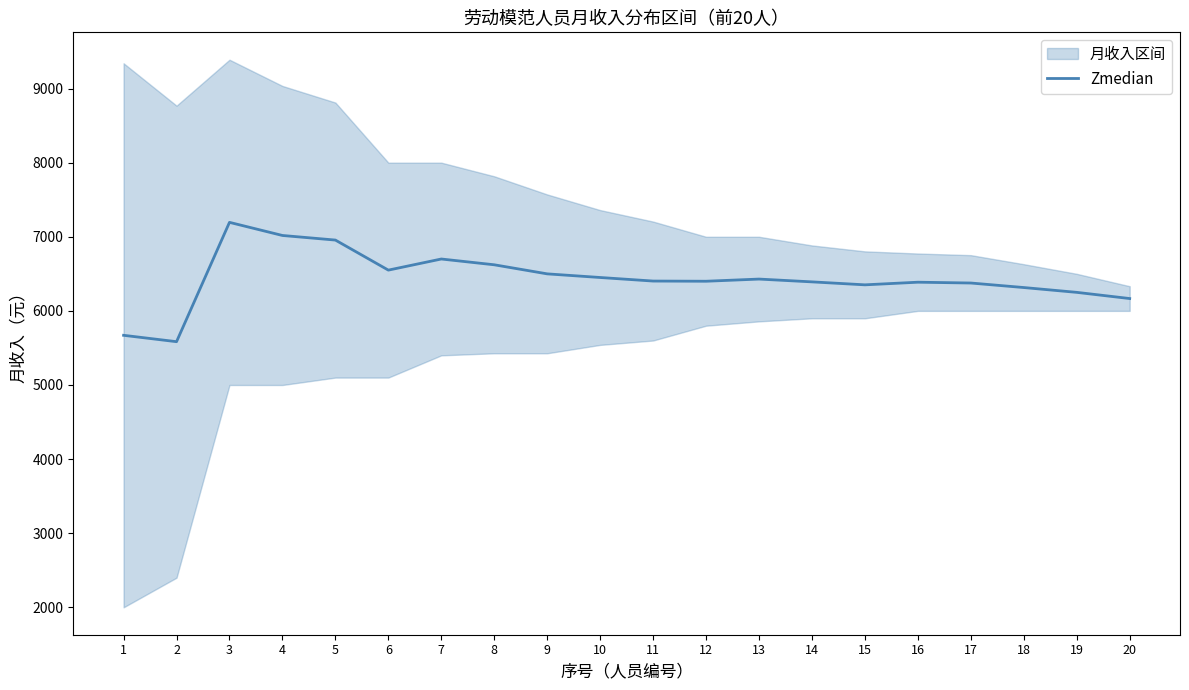

List the labels in order of value, largest first.

3, 4, 5, 7, 8, 6, 9, 10, 13, 11, 12, 14, 16, 17, 15, 18, 19, 20, 1, 2